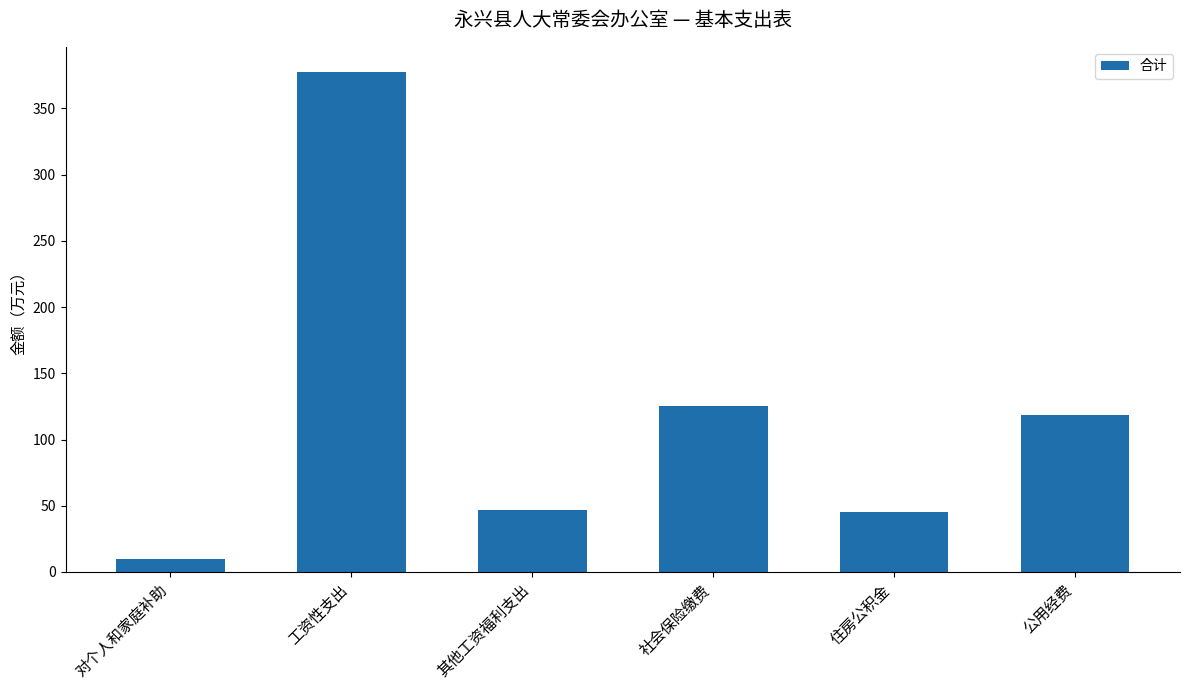

What is the approximate value at 其他工资福利支出?

47.0